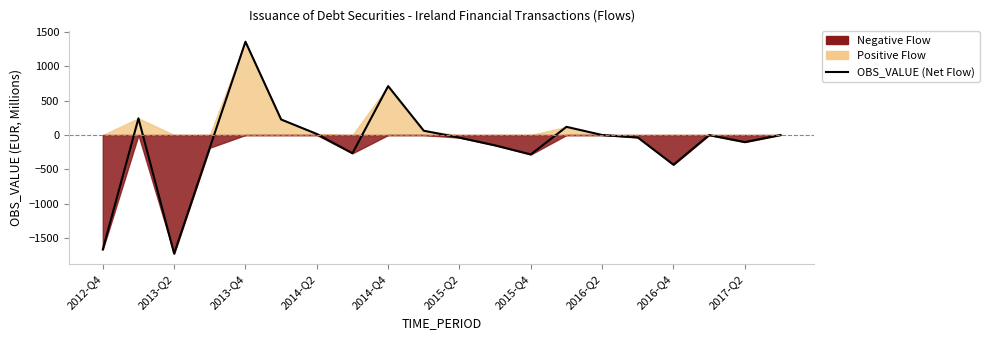

What is the maximum value shown in the chart?

1359